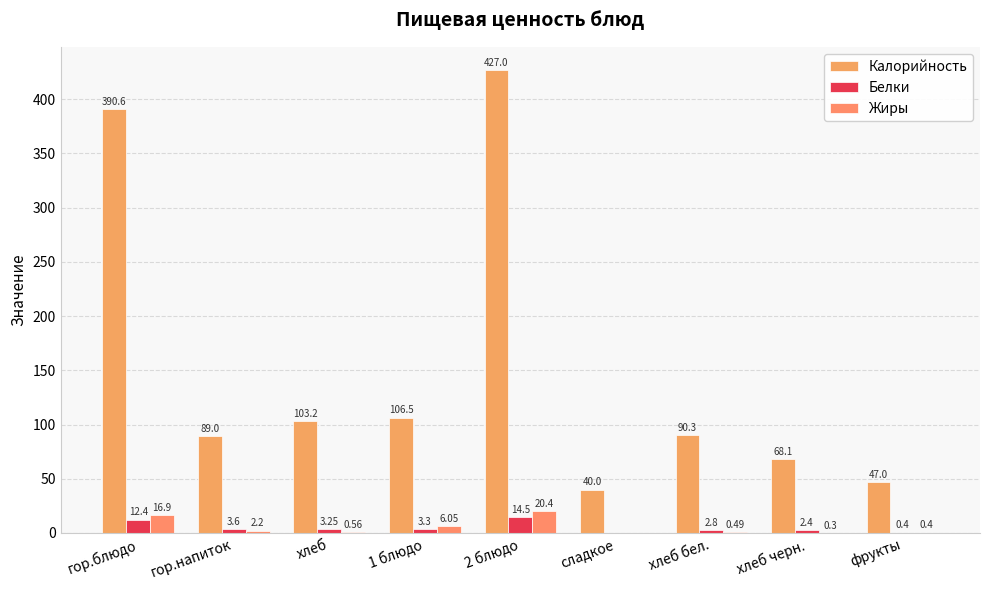

Are the bars horizontal?

No